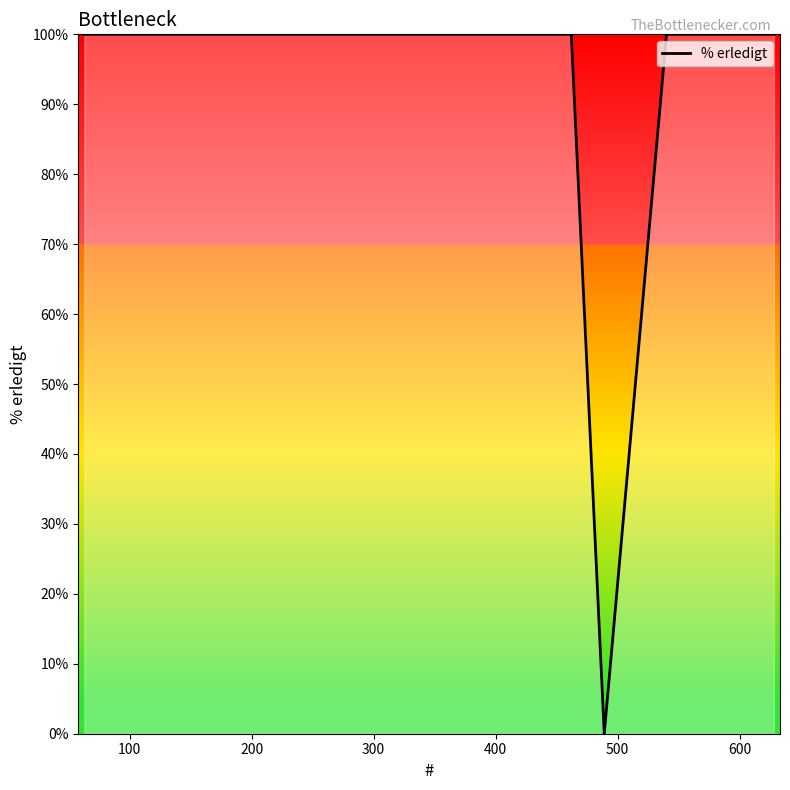

What is the greatest value displayed?

100